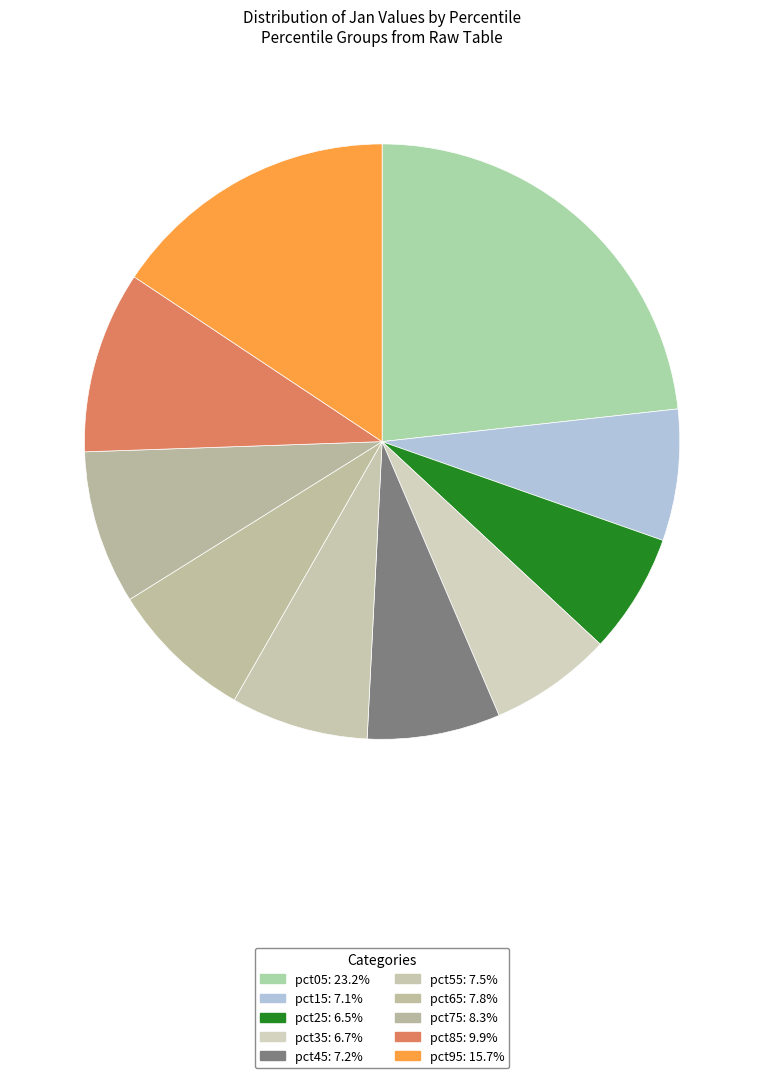

To the nearest percent, what is the difference between the largest and smallest slice percentages?

17%